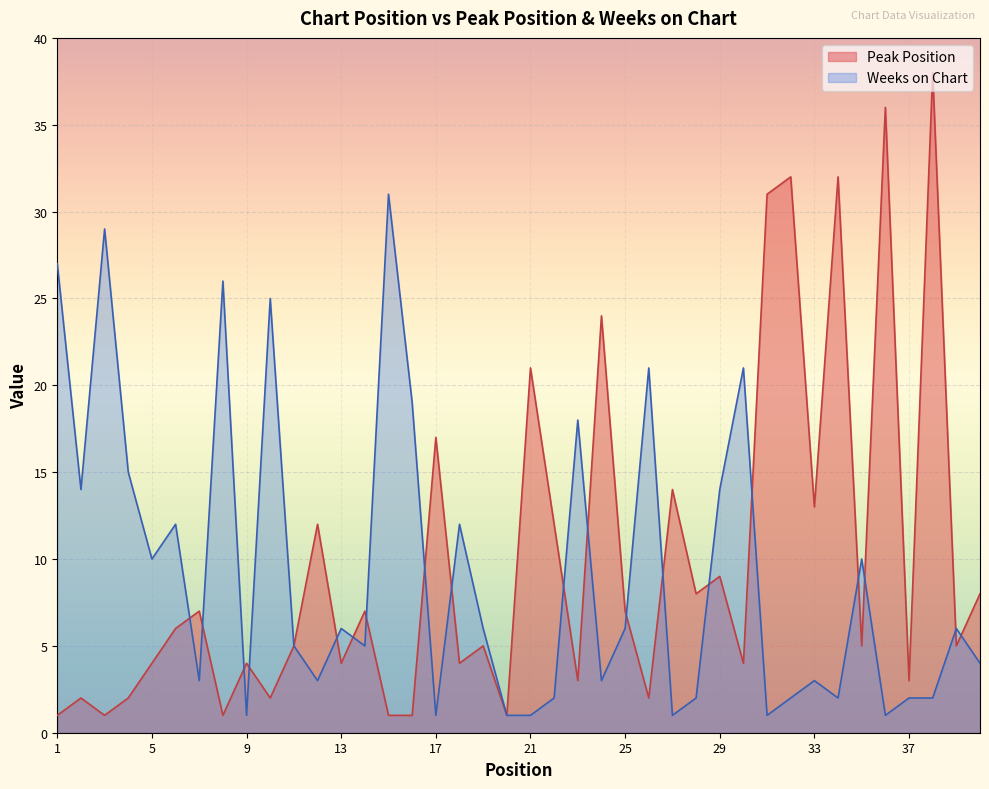

How many values in the Weeks on Chart series exceed 6?

16